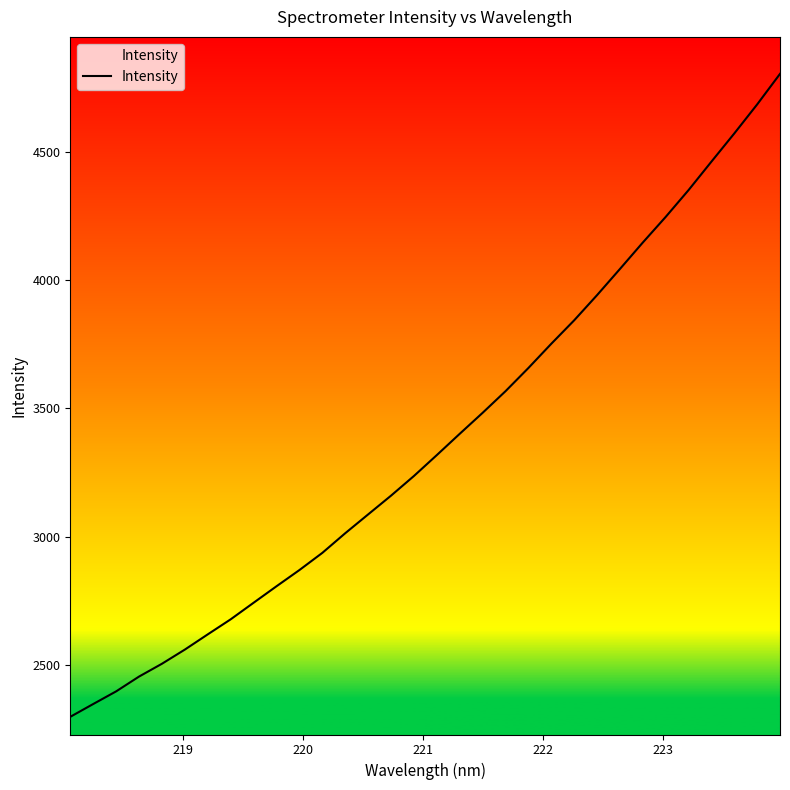

Count the number of data series in this chart.

1